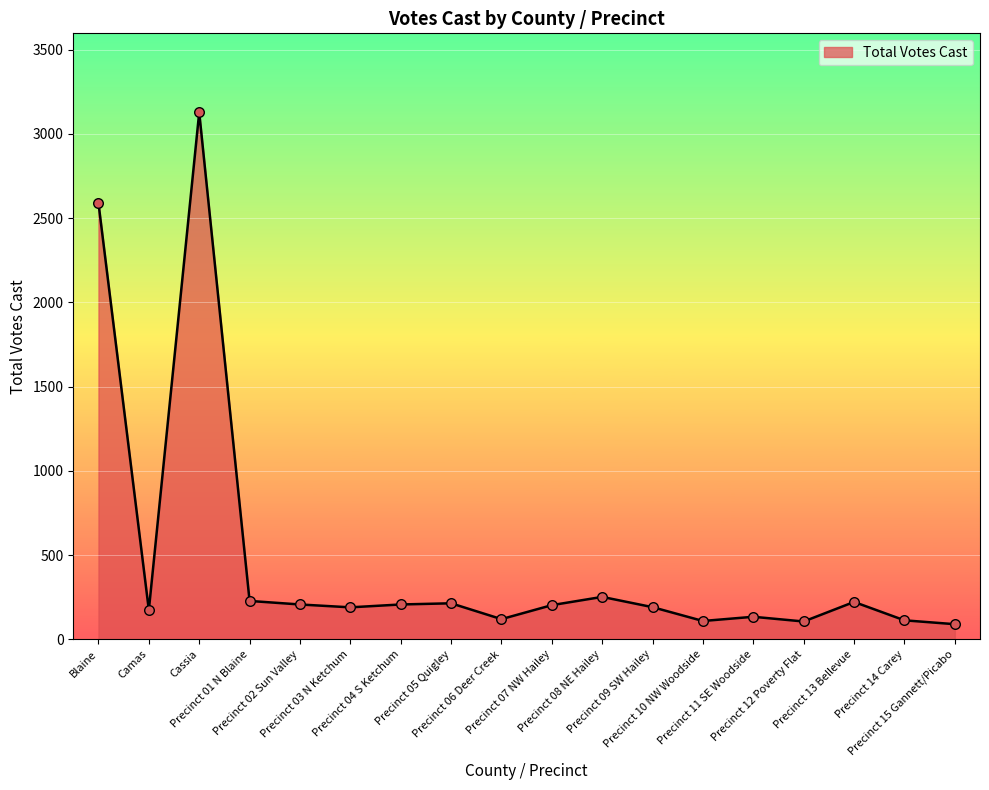

Approximately how many times larger is the value at Precinct 02 Sun Valley compared to Precinct 05 Quigley?

1.0